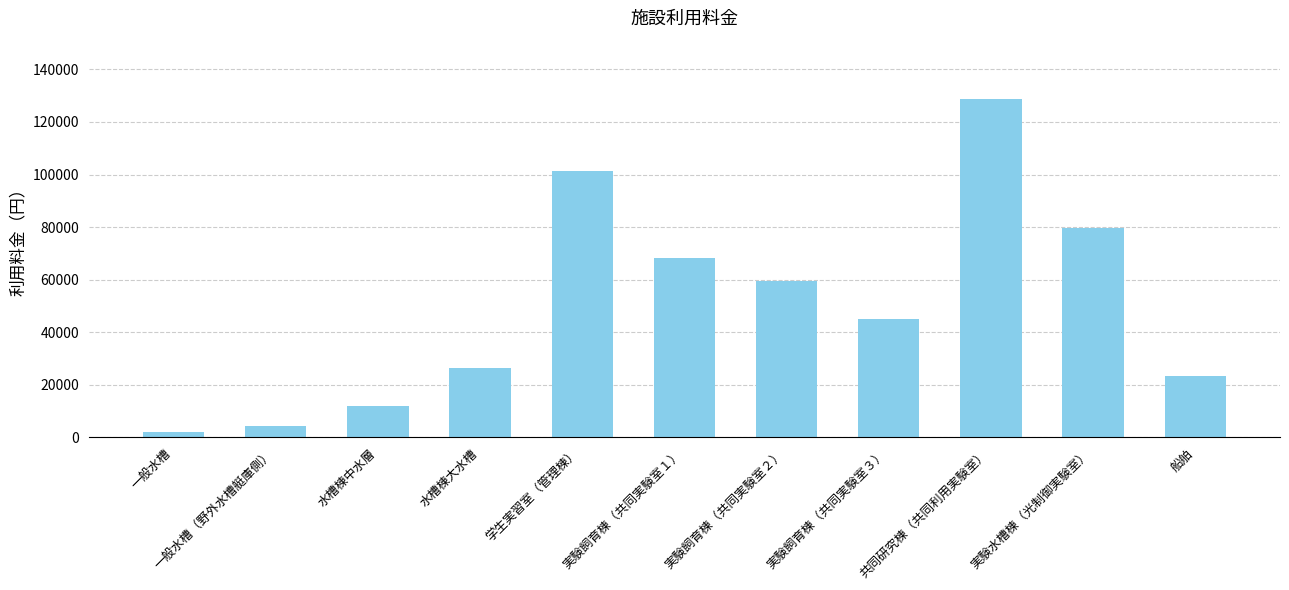

Reading right to left, list all the values displayed in this chart.

23500	79700	128800	45200	59300	68300	101500	26400	11800	4300	1900